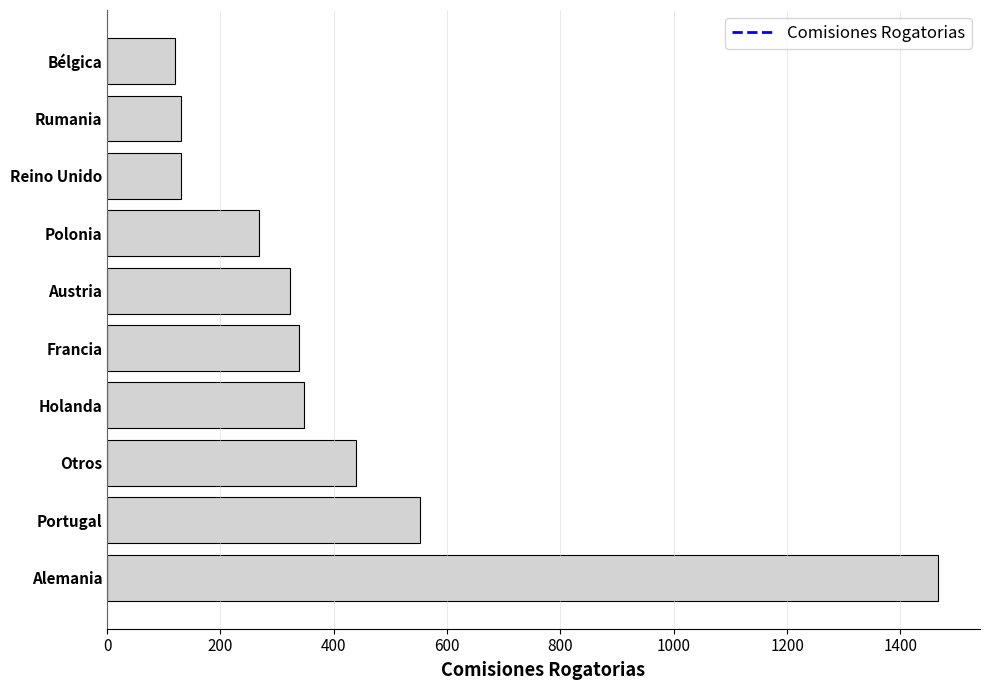

What is the greatest value displayed?

1467